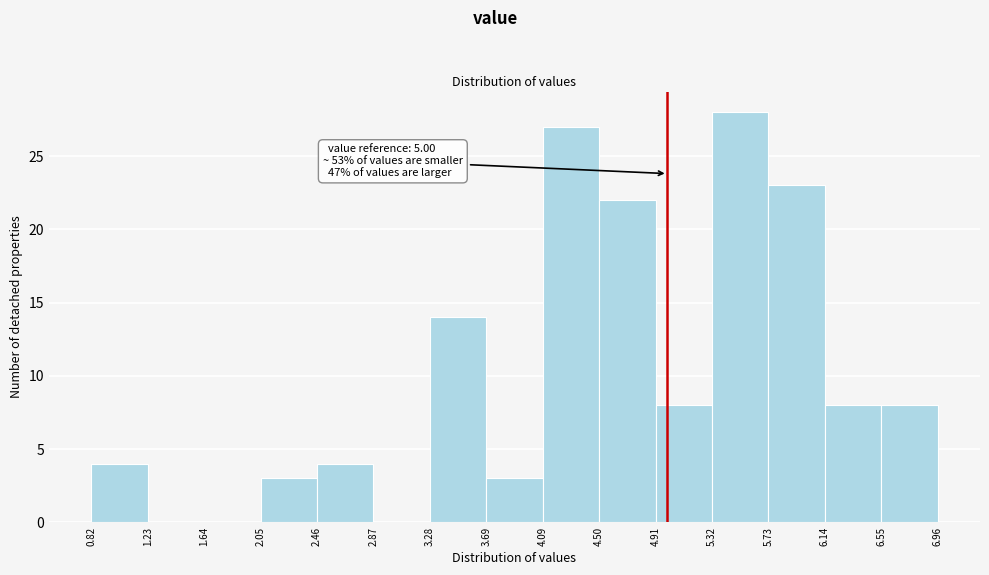

Over which range of the x-axis is the bar tallest?

5.32 to 5.73